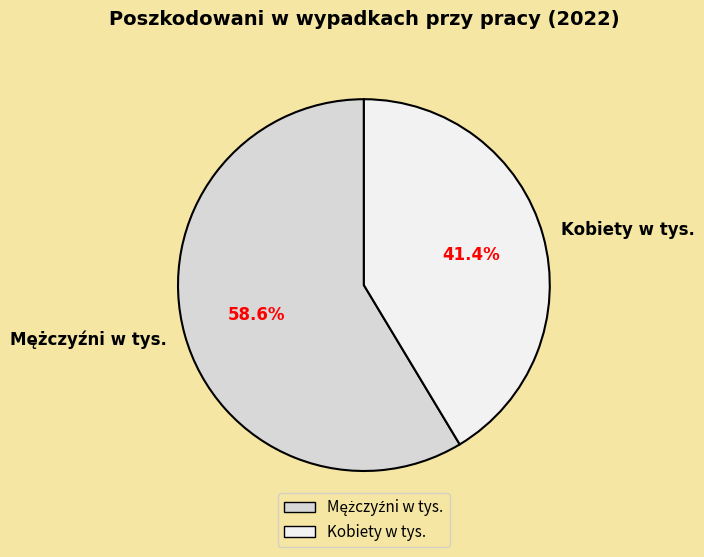

What portion of the pie excludes Kobiety w tys.?

58.6%